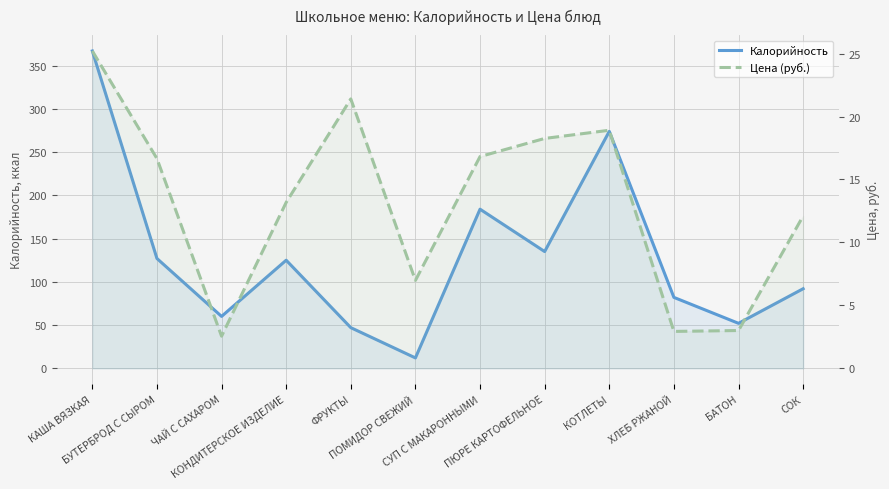

Rank the series by their maximum value, from highest to lowest.

Калорийность, Цена (руб.)